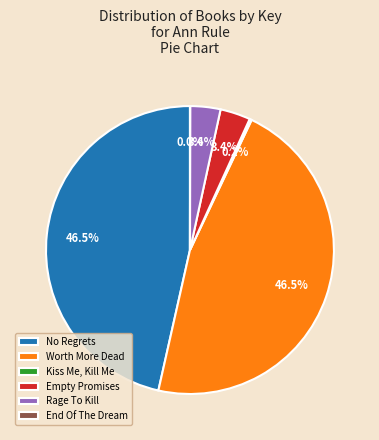

Between No Regrets and Empty Promises, which is larger?

No Regrets